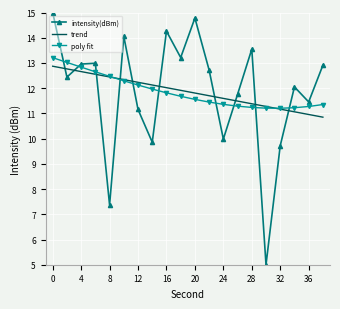

How many distinct data groups are displayed?

3